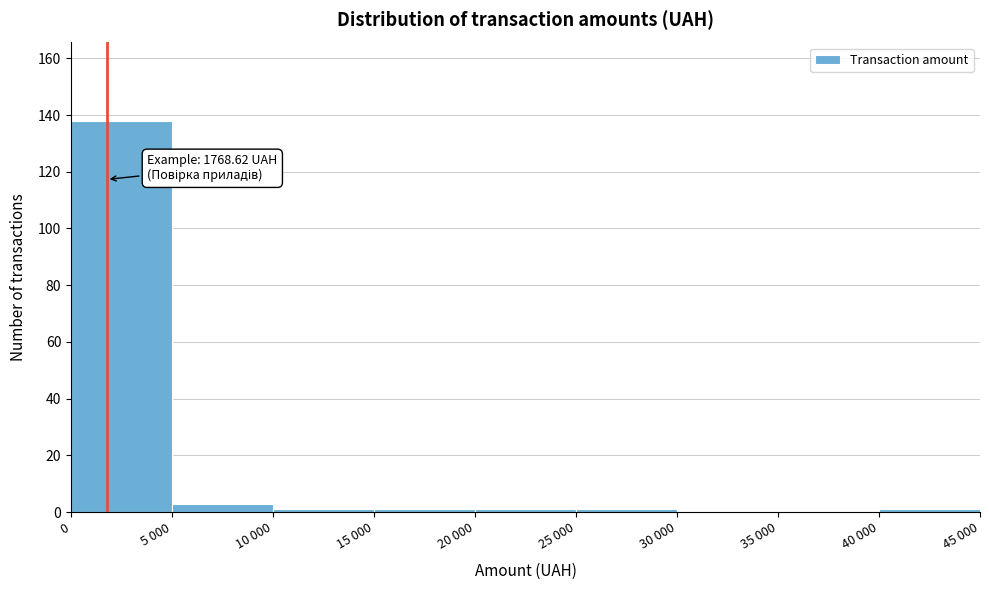

Reading left to right, list all the values displayed in this chart.

0=138	5 000=3	10 000=1	15 000=1	20 000=1	25 000=1	30 000=0	35 000=0	40 000=1